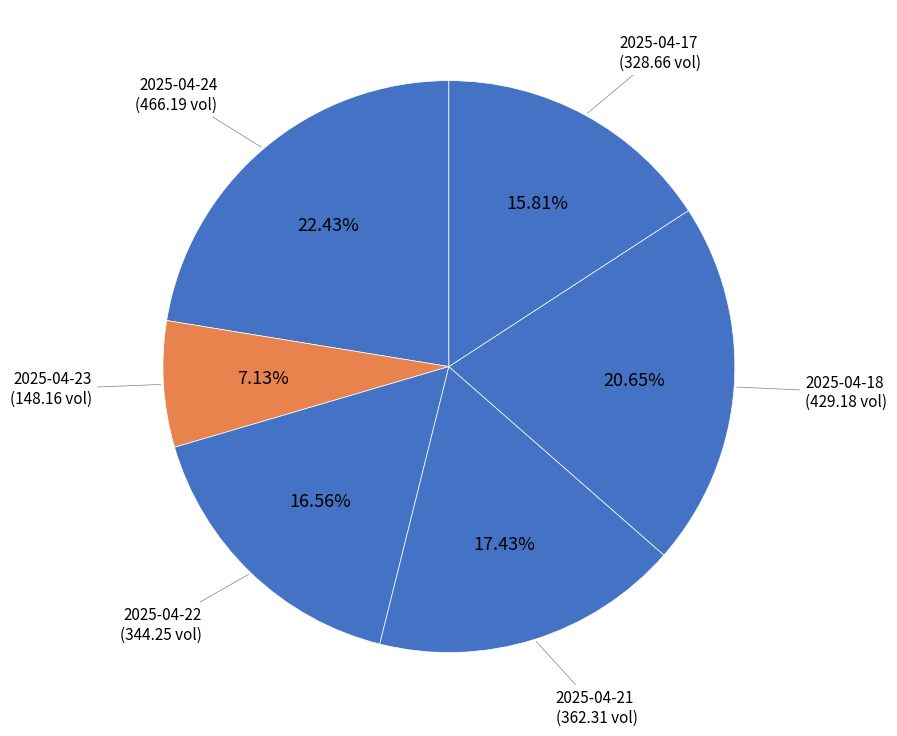

Between 2025-04-17 and 2025-04-23, which is larger?

2025-04-17